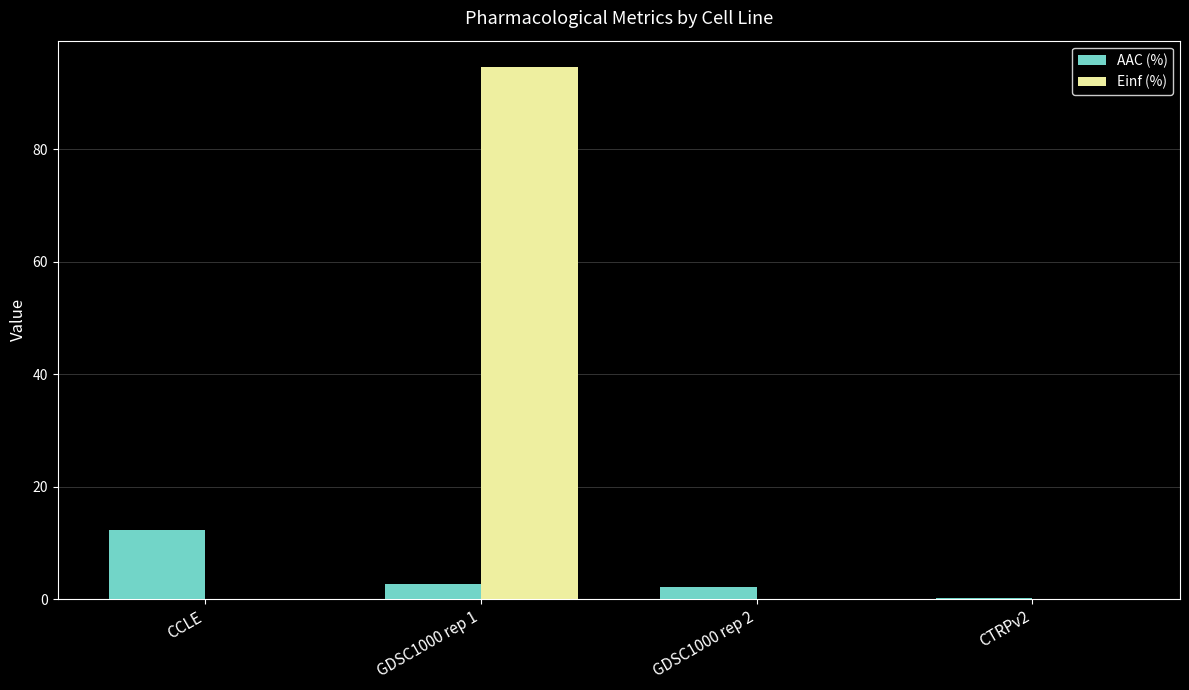

What is the sum of the AAC (%) values at GDSC1000 rep 2 and GDSC1000 rep 1?

5.0